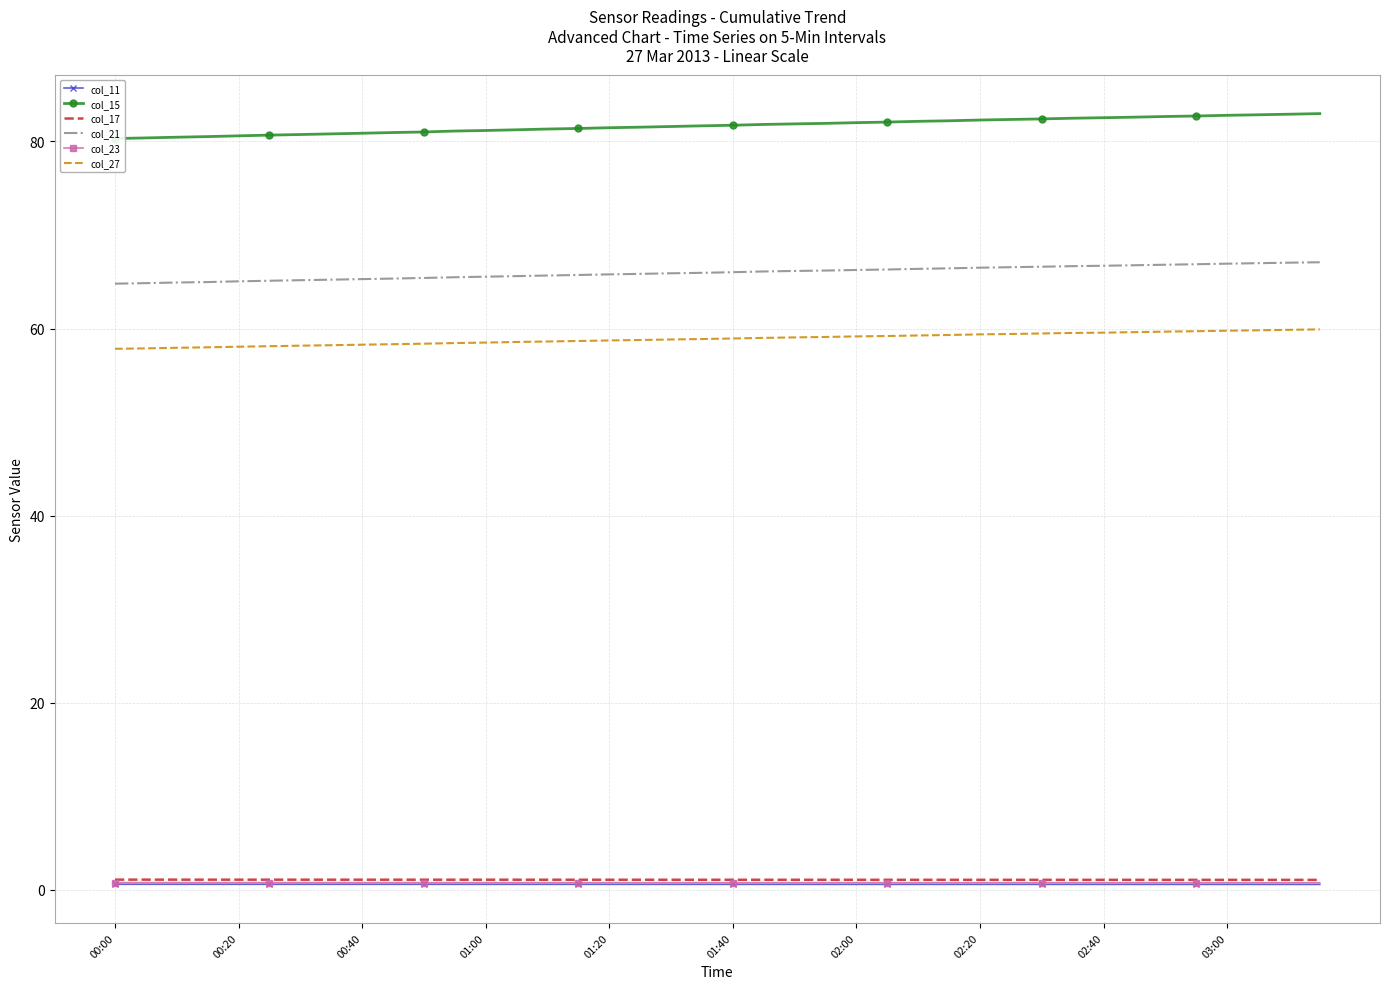

How many series are shown in this chart?

6